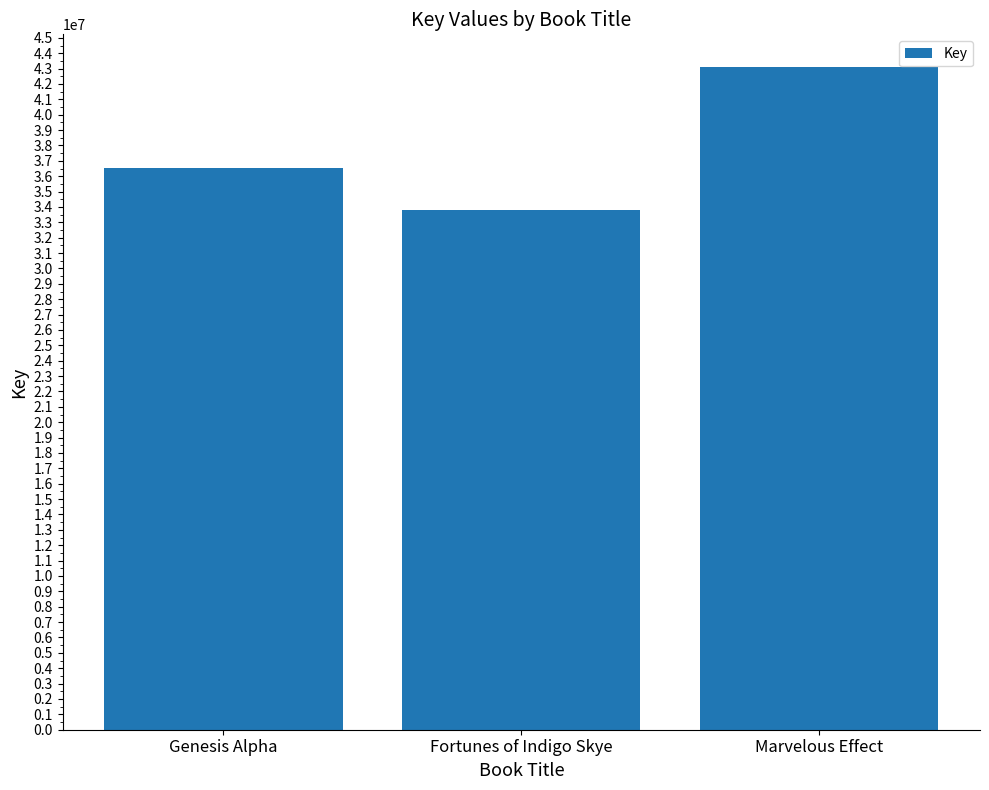

At which category does the chart reach its peak across all series?

Marvelous Effect